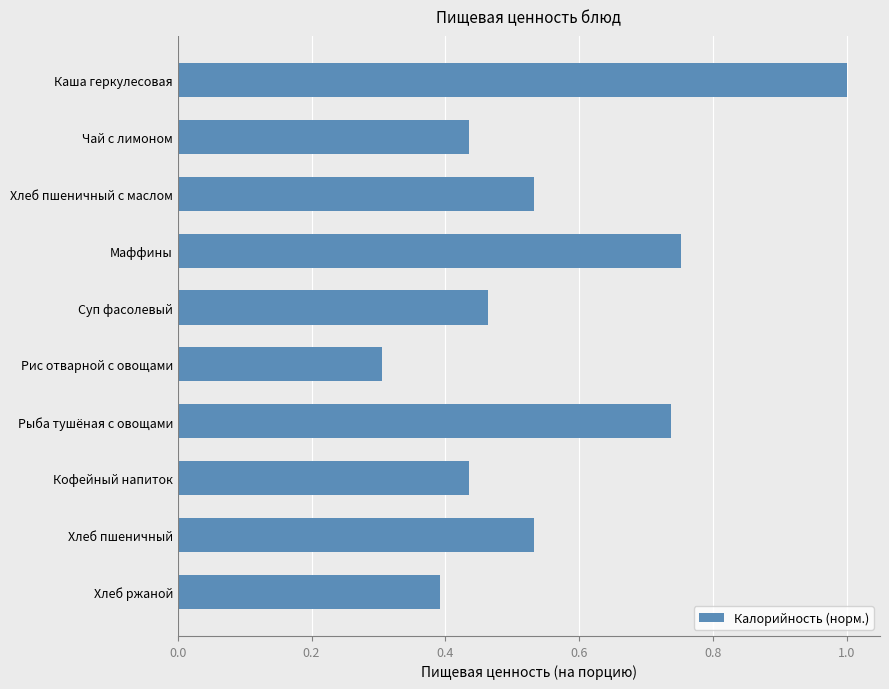

The value at Хлеб пшеничный is 0.2. True or false?

False